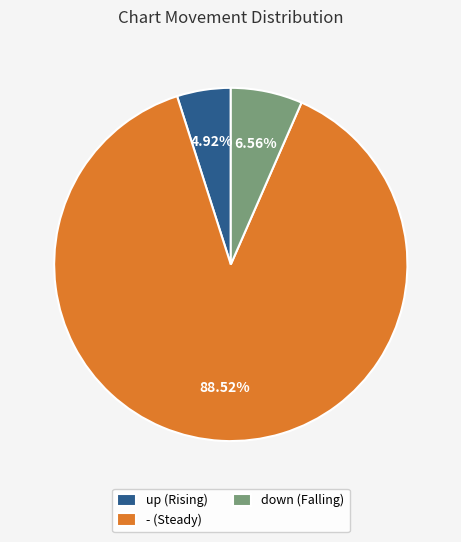

True or false: up accounts for 16% of the total.

False